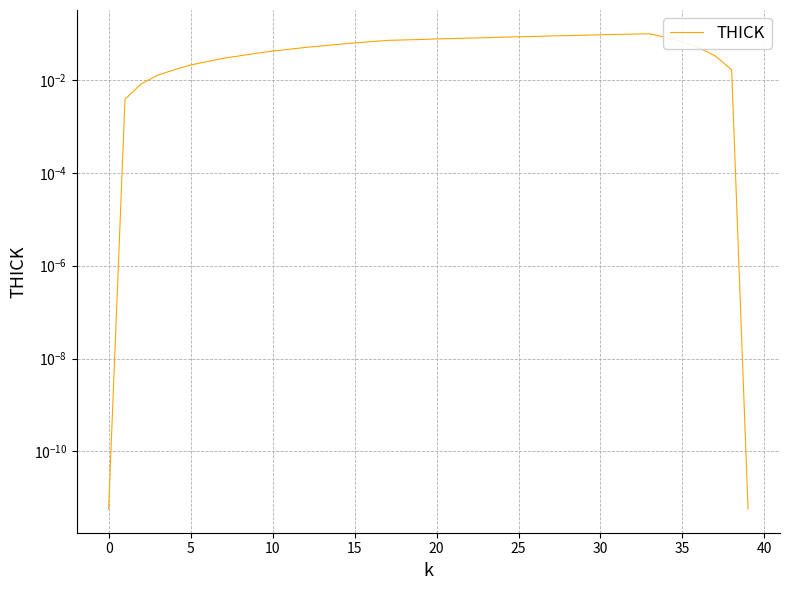

How many interior local peaks (higher than both neighbors) does the data have?

1